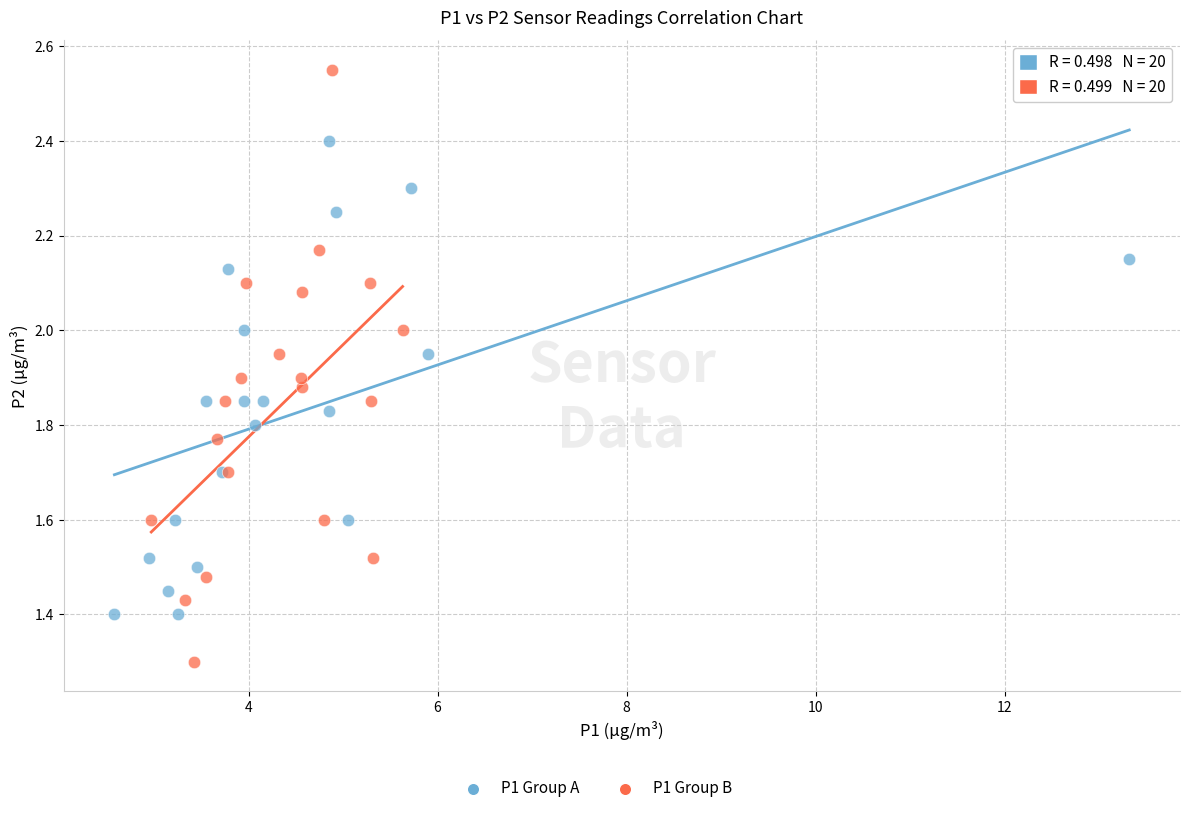

Which series reaches the maximum Y coordinate?

P1 Group B